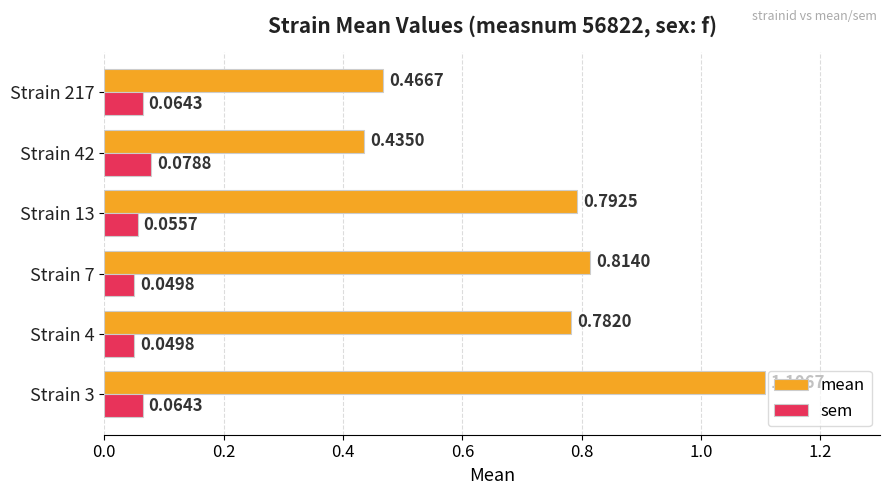

What is the difference between the maximum and minimum values in the mean series?

0.7